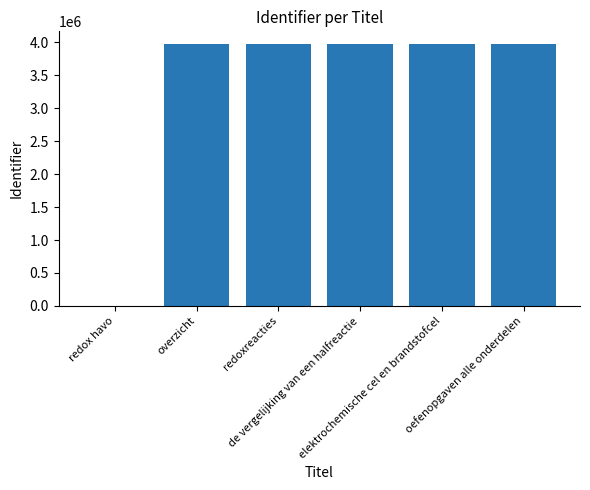

What is the maximum value shown in the chart?

3970378